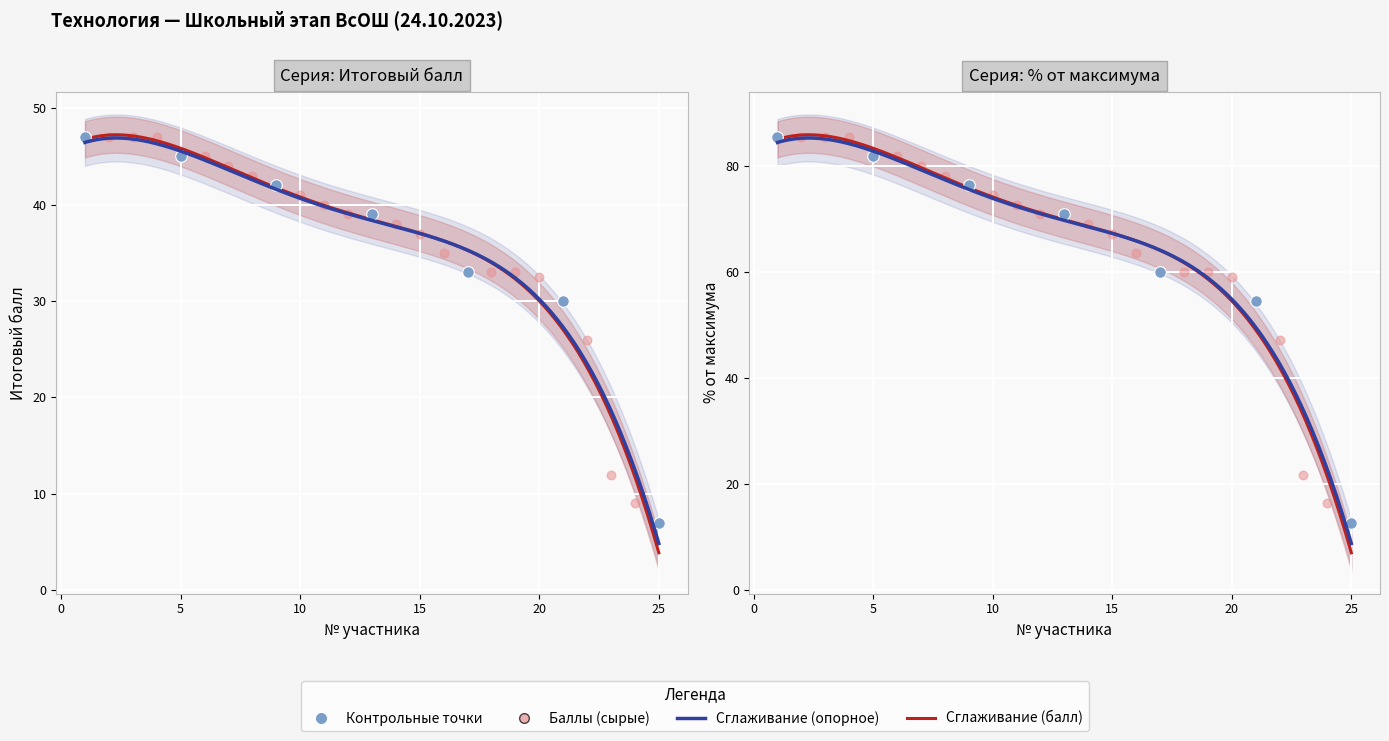

Which series has the widest spread of Y values?

Процент